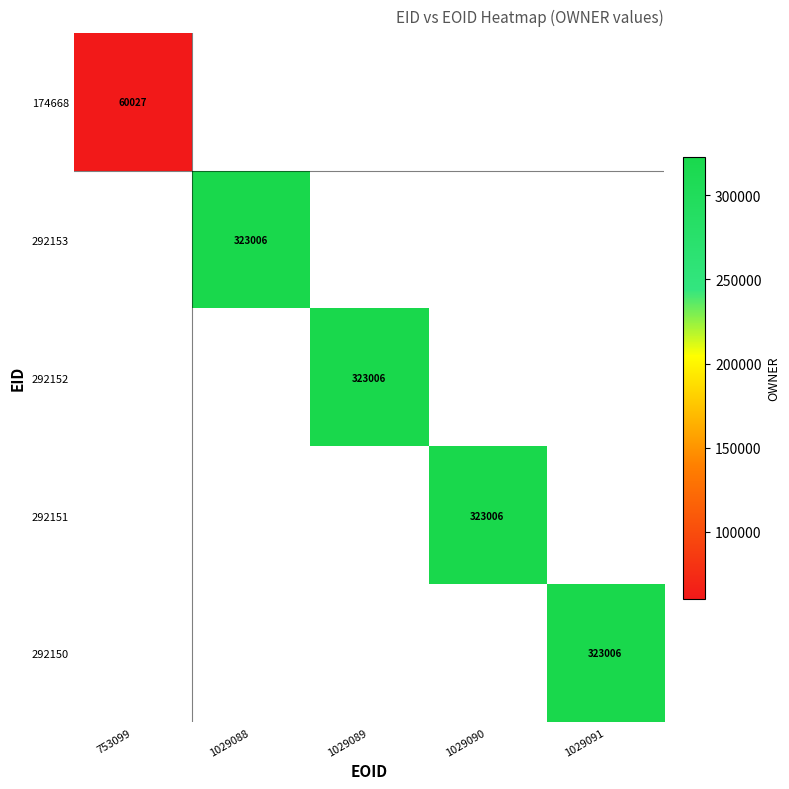

Is it true that 292151 equals 101931.4 at 1029090?

False